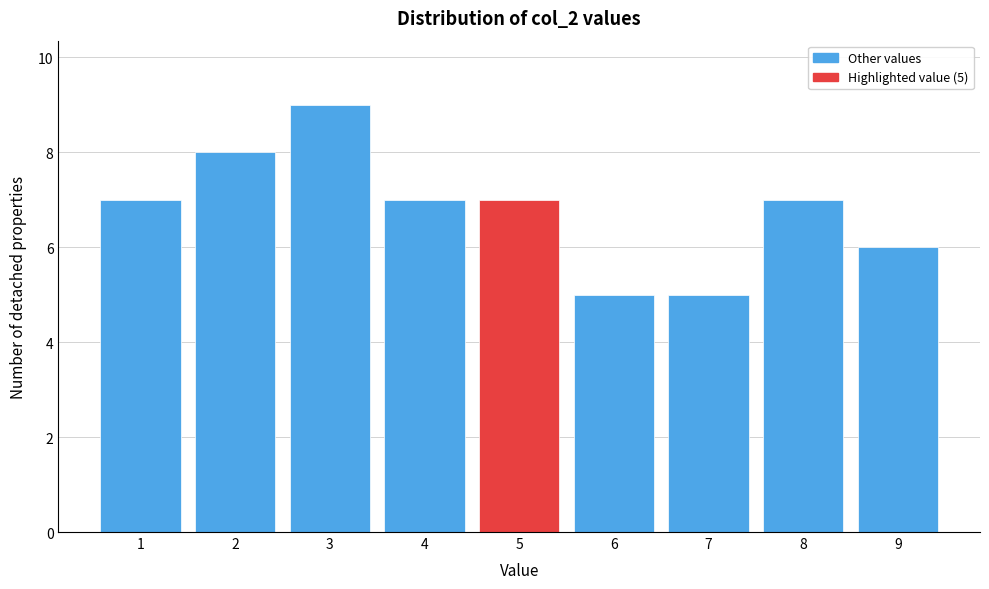

Over which range of the x-axis is the bar tallest?

2.5 to 3.5